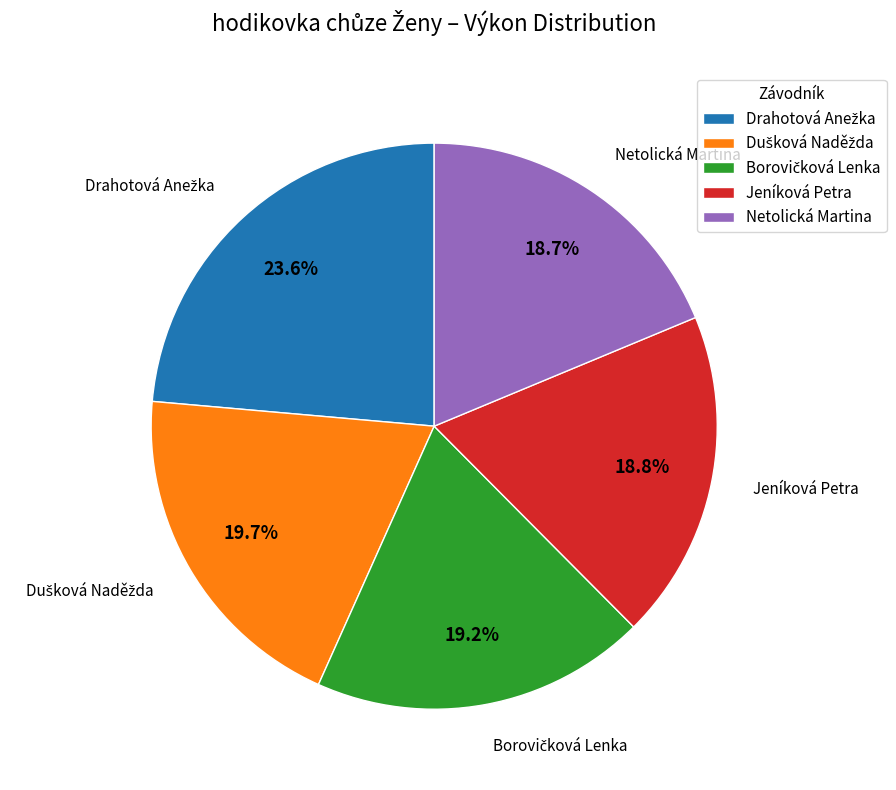

Does any single category account for the majority?

No